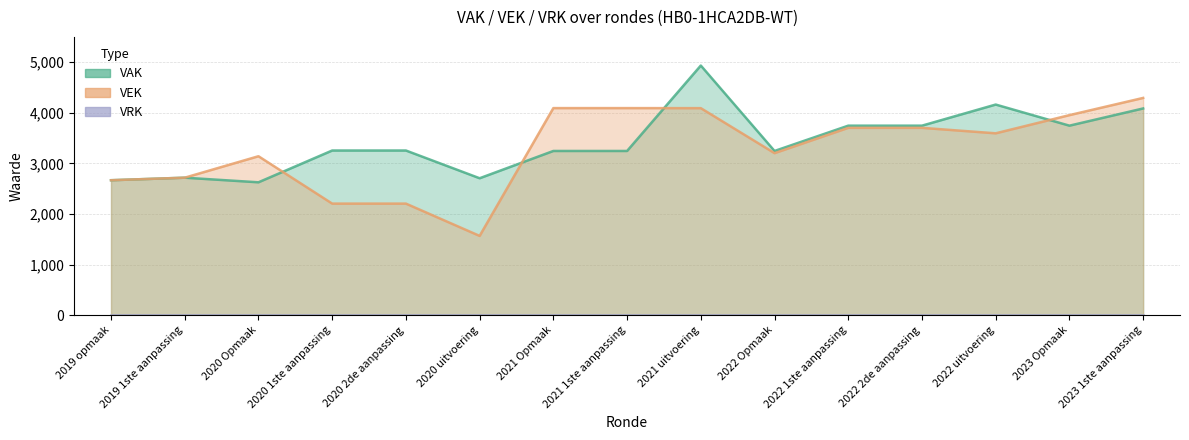

Which series has the largest range (max minus min)?

VEK